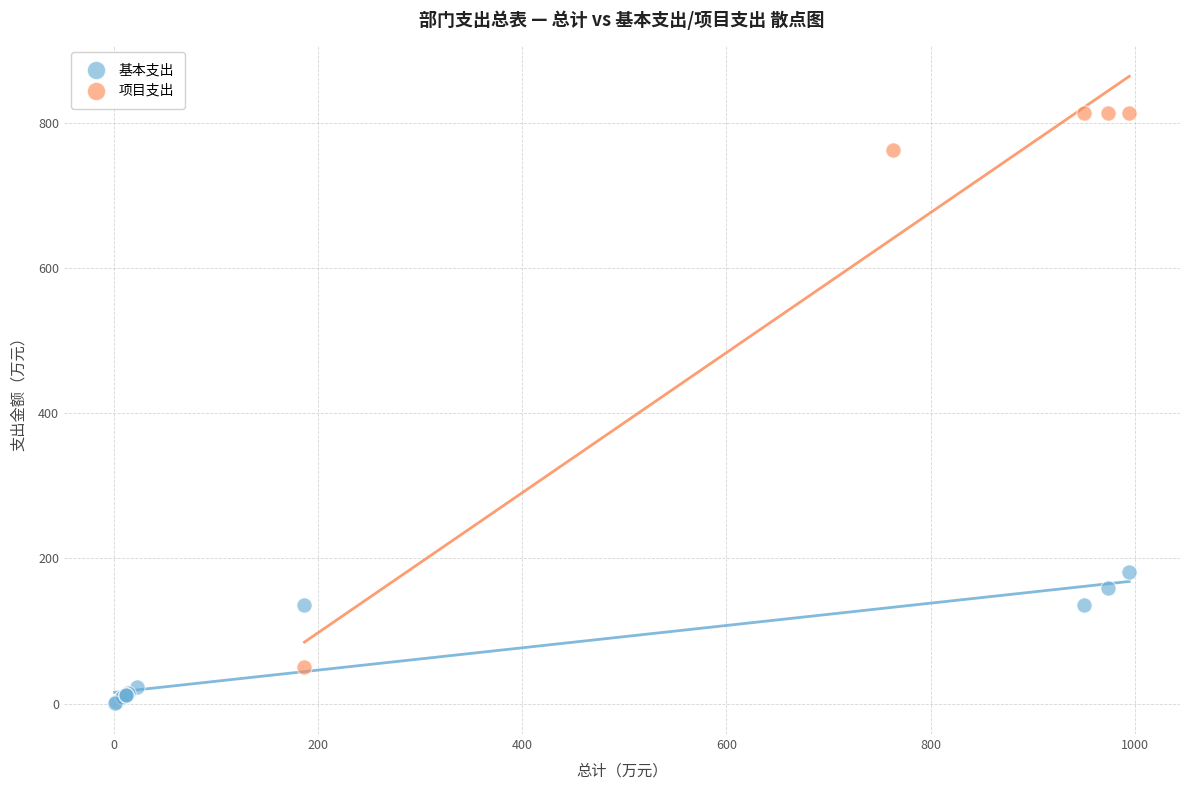

Which series contains the lowest Y value?

基本支出